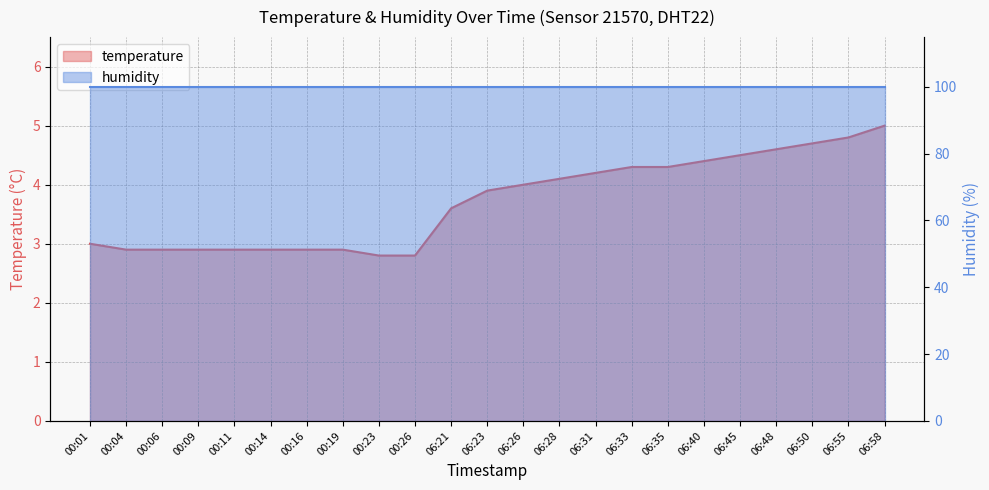

At which label is the value closest to 3?

00:01